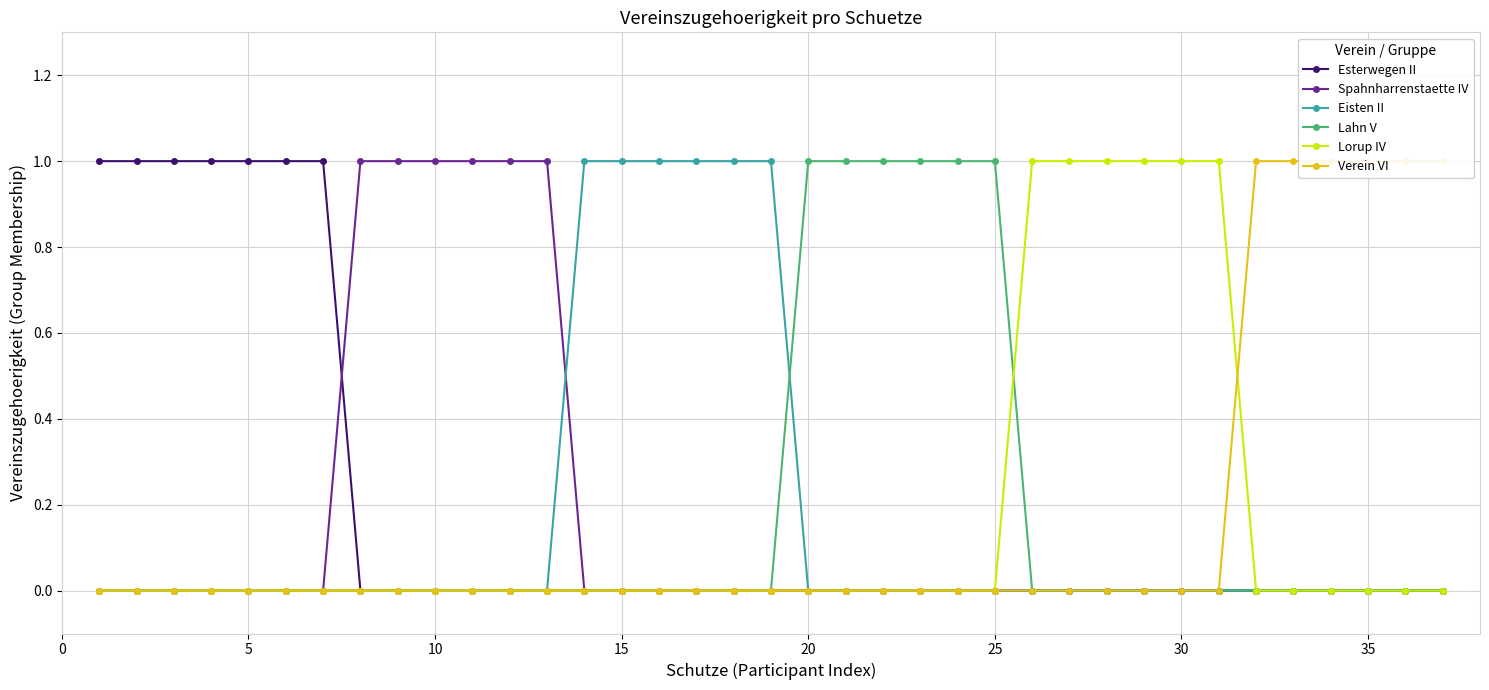

Reading left to right, list all the values displayed in this chart.

Esterwegen II: 1	1	1	1	1	1	1	0	0	0	0	0	0	0	0	0	0	0	0	0	0	0	0	0	0	0	0	0	0	0	0	0	0	0	0	0	0
Spahnharrenstaette IV: 0	0	0	0	0	0	0	1	1	1	1	1	1	0	0	0	0	0	0	0	0	0	0	0	0	0	0	0	0	0	0	0	0	0	0	0	0
Eisten II: 0	0	0	0	0	0	0	0	0	0	0	0	0	1	1	1	1	1	1	0	0	0	0	0	0	0	0	0	0	0	0	0	0	0	0	0	0
Lahn V: 0	0	0	0	0	0	0	0	0	0	0	0	0	0	0	0	0	0	0	1	1	1	1	1	1	0	0	0	0	0	0	0	0	0	0	0	0
Lorup IV: 0	0	0	0	0	0	0	0	0	0	0	0	0	0	0	0	0	0	0	0	0	0	0	0	0	1	1	1	1	1	1	0	0	0	0	0	0
Verein VI: 0	0	0	0	0	0	0	0	0	0	0	0	0	0	0	0	0	0	0	0	0	0	0	0	0	0	0	0	0	0	0	1	1	1	1	1	1